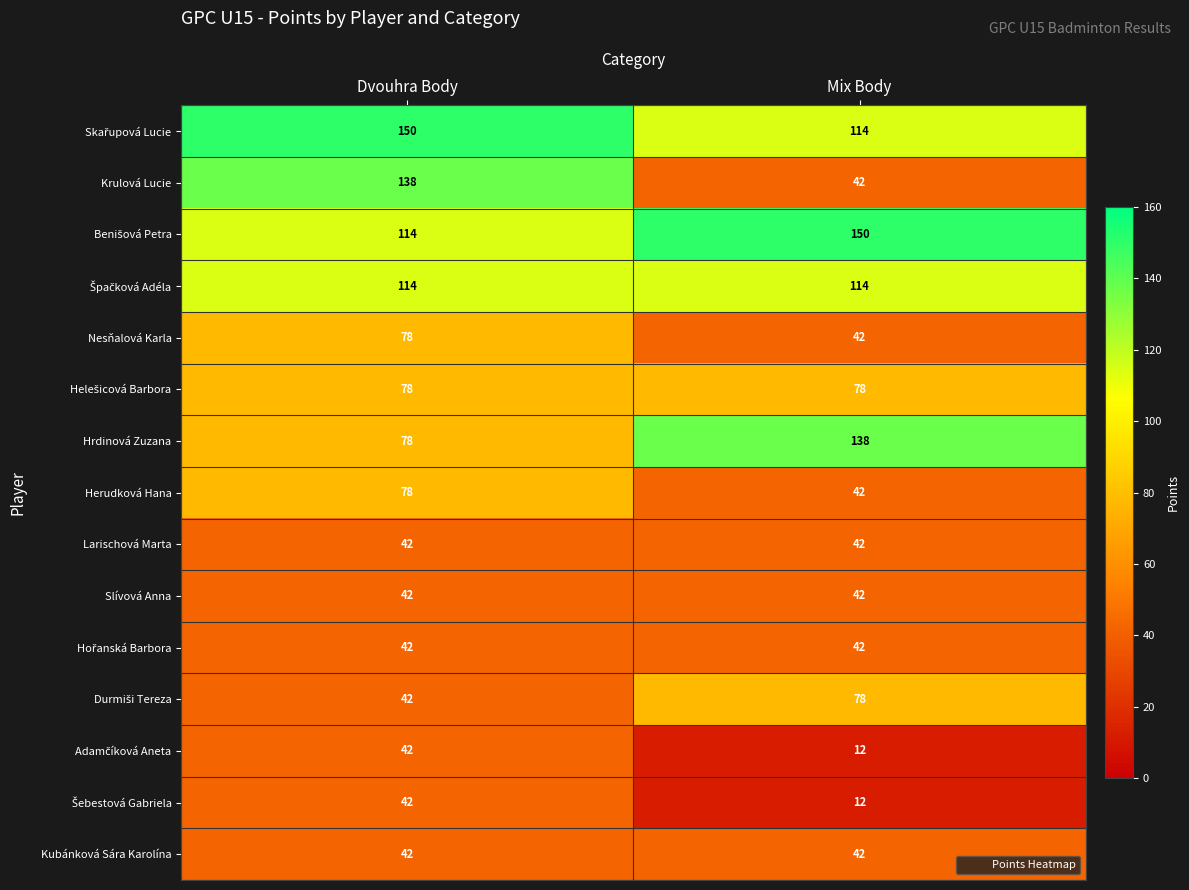

What is the total value across all series at Mix Body?

990